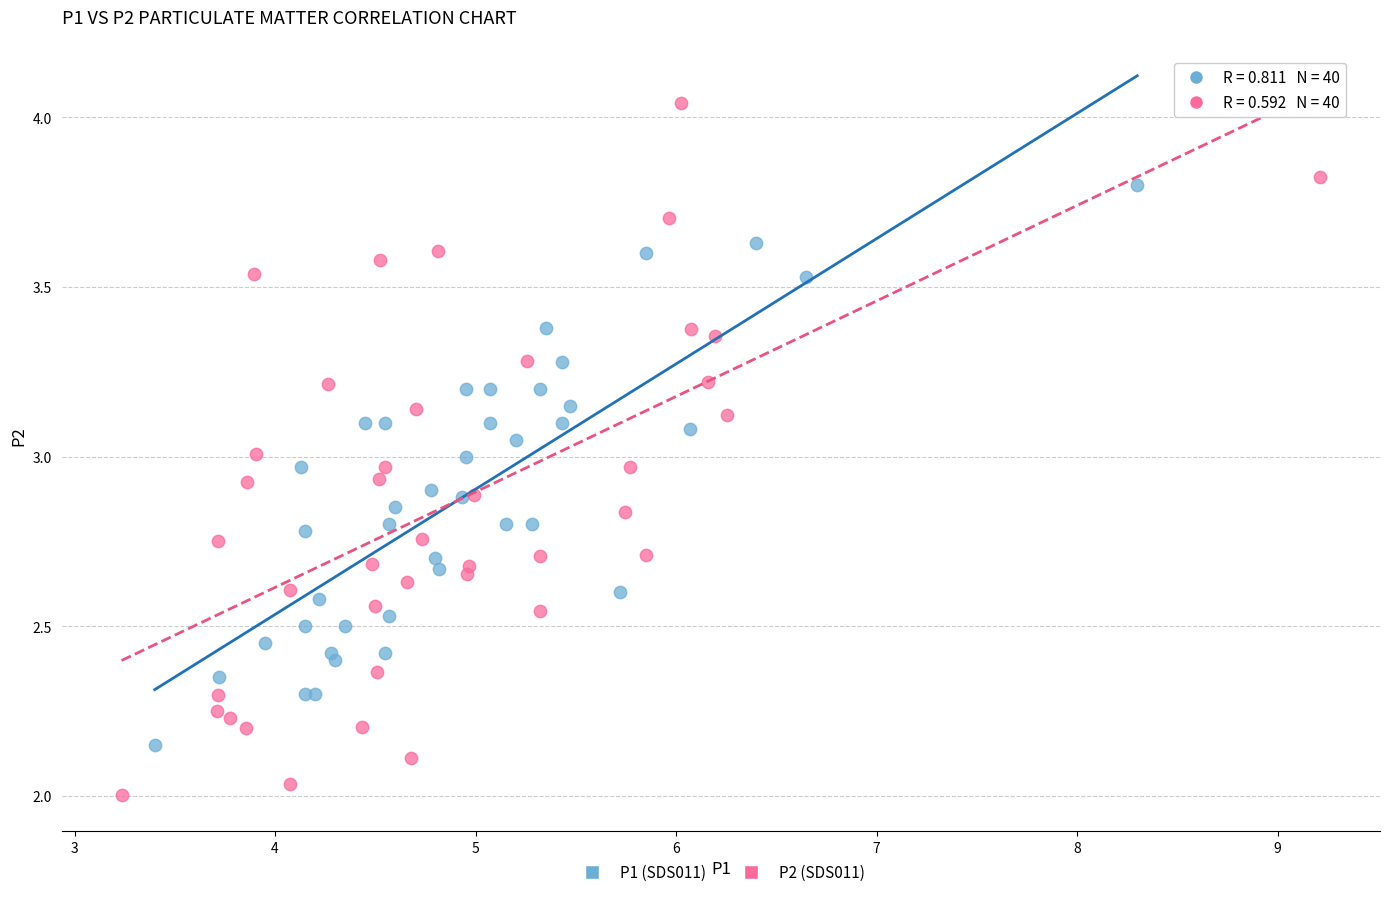

Which series reaches the maximum Y coordinate?

P2 (SDS011)